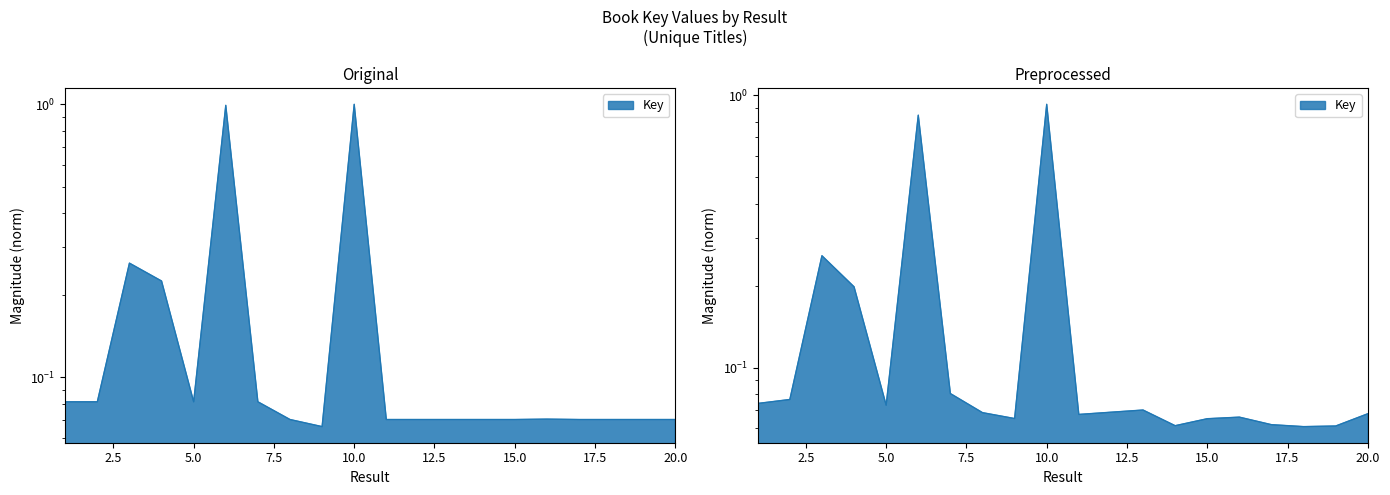

Reading left to right, what are all the values shown in this chart?

0.1	0.1	0.3	0.2	0.1	1.0	0.1	0.1	0.1	1.0	0.1	0.1	0.1	0.1	0.1	0.1	0.1	0.1	0.1	0.1